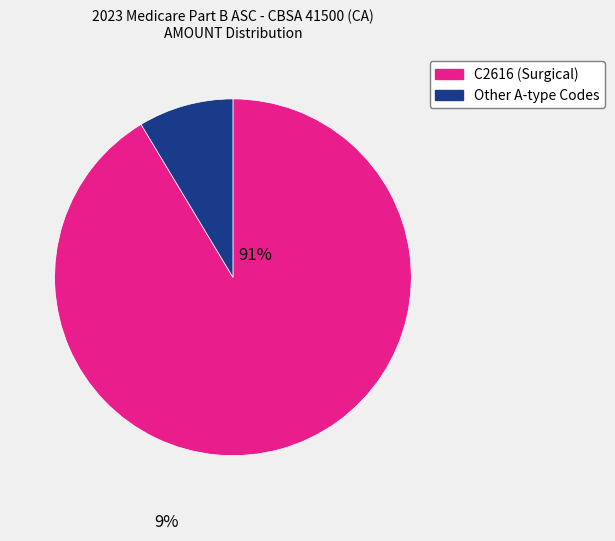

Is there any slice that represents more than half of the pie?

Yes